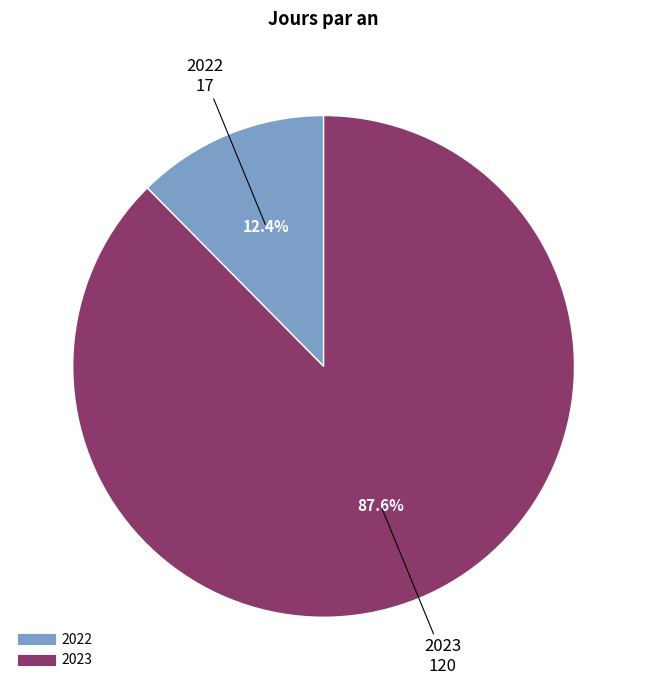

Is it true that 2022 is 12% of the pie?

True